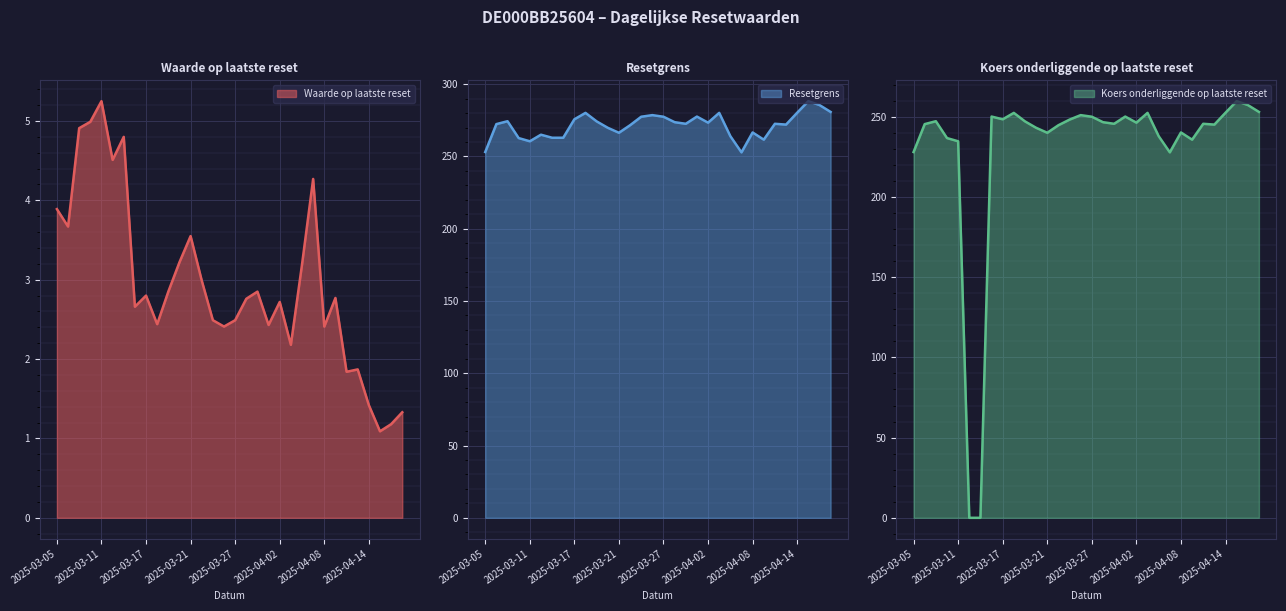

Which series has the widest spread of values?

Koers onderliggende op laatste reset